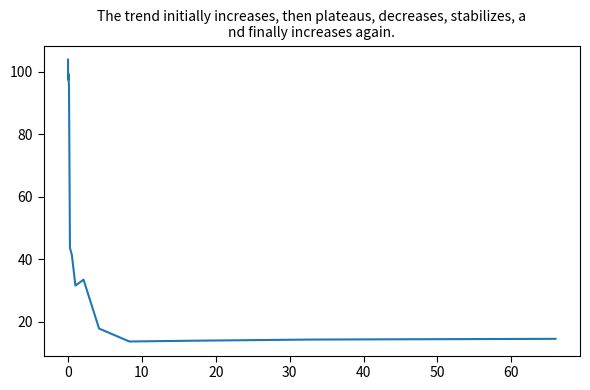

Count the number of values greater than 43.

8